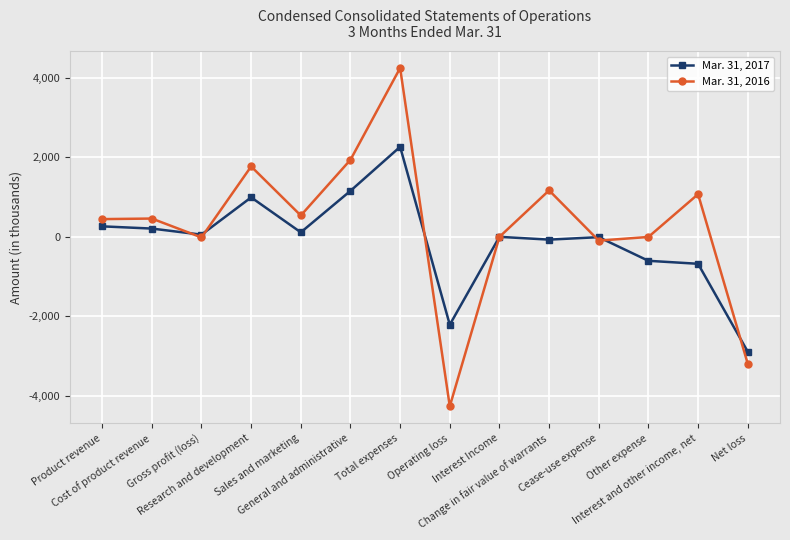

True or false: Mar. 31, 2016 and Mar. 31, 2017 cross at least once.

True